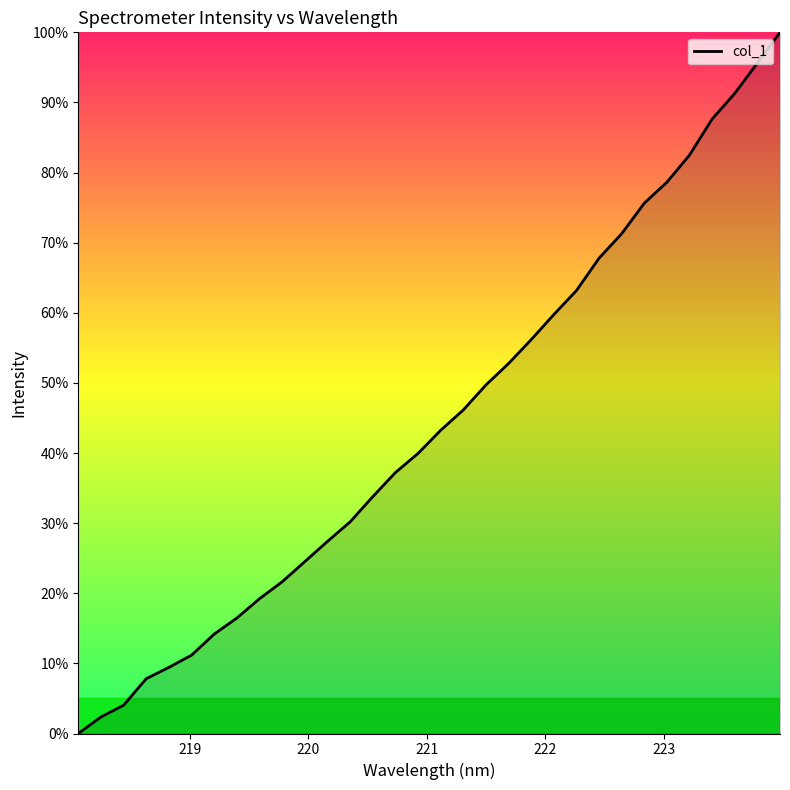

What is the maximum value shown in the chart?

100.0